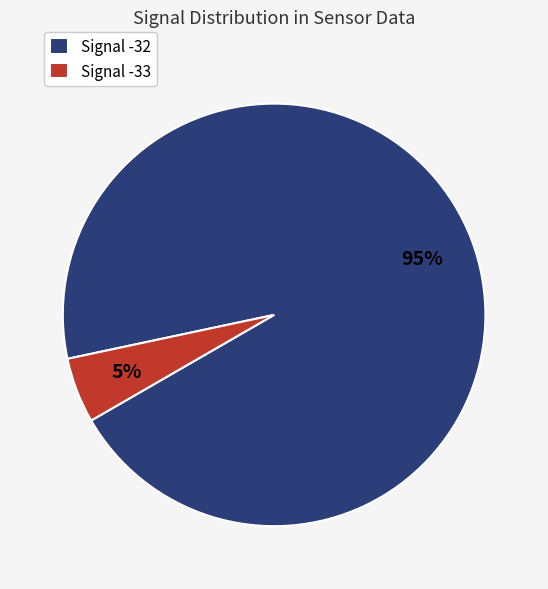

What percentage is the Signal -33 slice, to the nearest percent?

5%